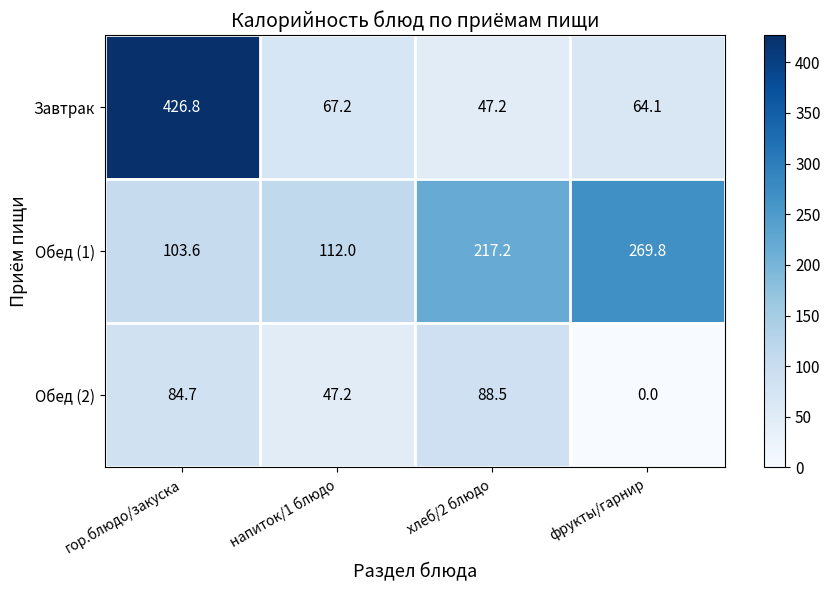

What is the difference between the highest and lowest values at хлеб/2 блюдо?

170.0